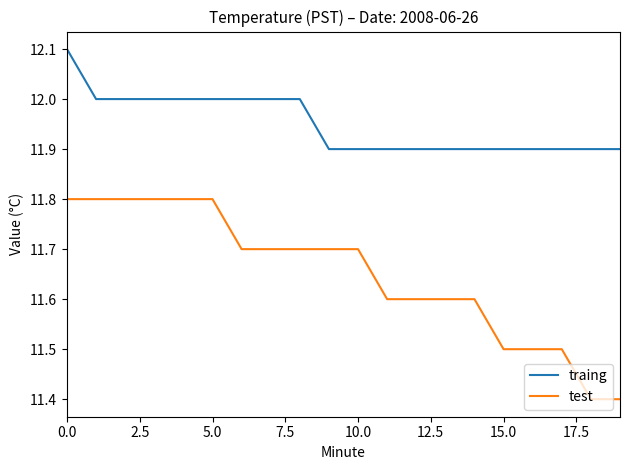

How many categories are shown in the chart?

20